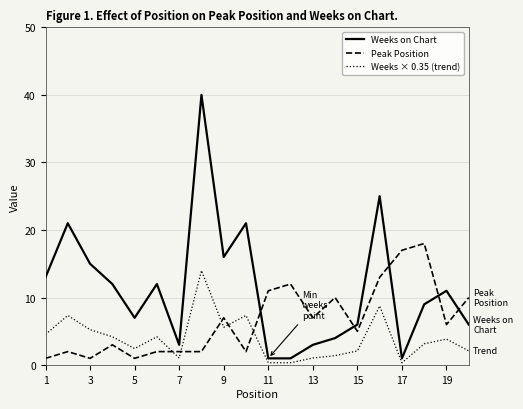

True or false: Weeks on Chart and Weeks × 0.35 (trend) intersect in this chart.

False